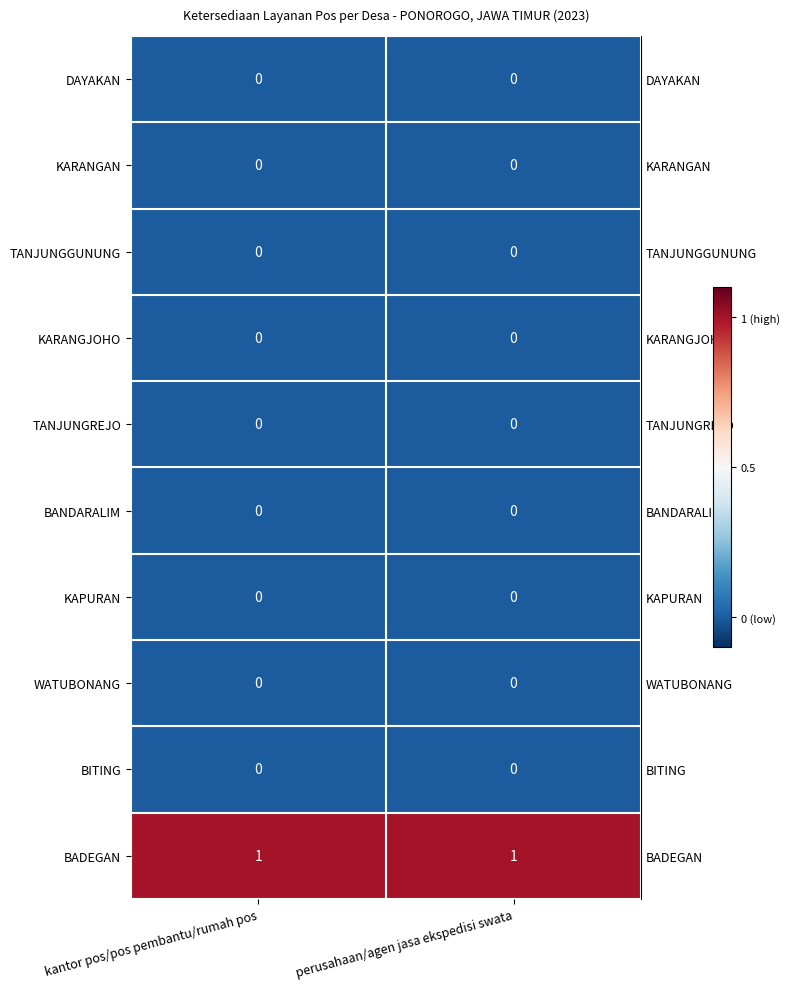

Count the number of data series in this chart.

10